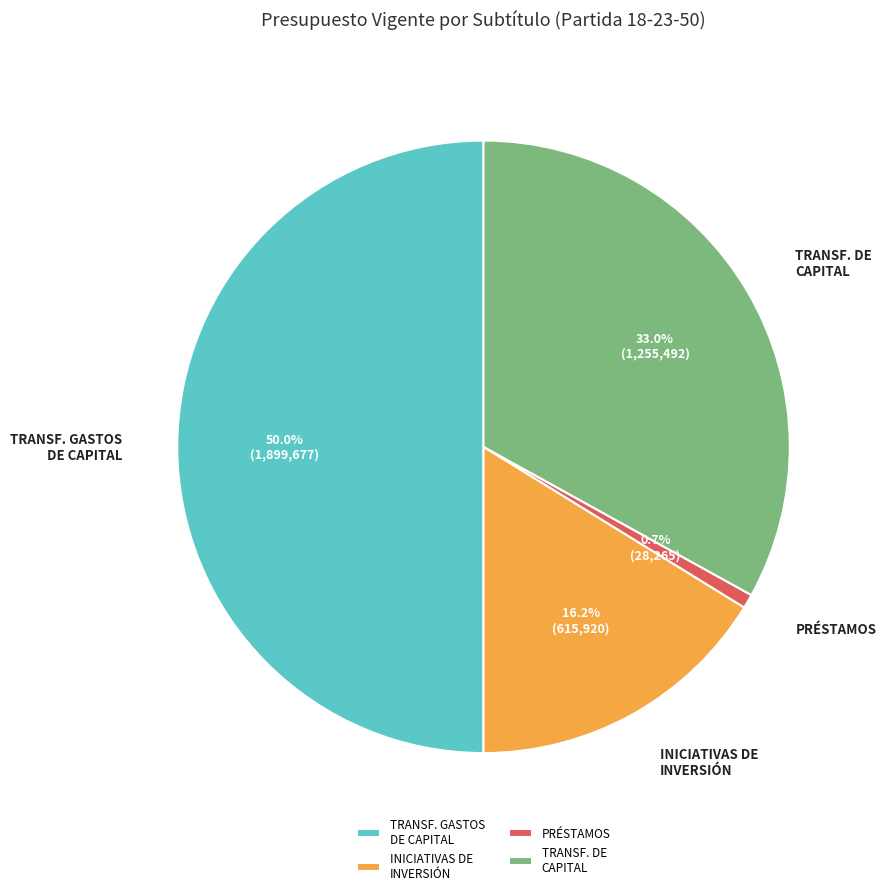

To the nearest percent, what is the average slice percentage?

25%